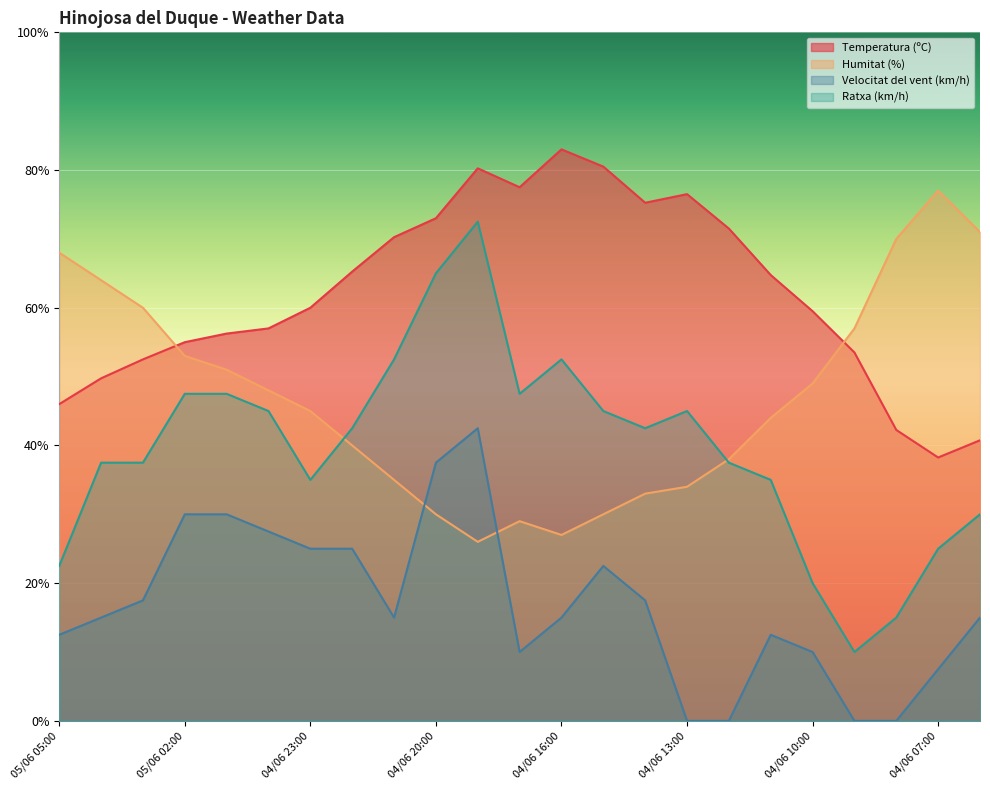

How many times do Humitat (%) and Ratxa (km/h) cross each other?

2